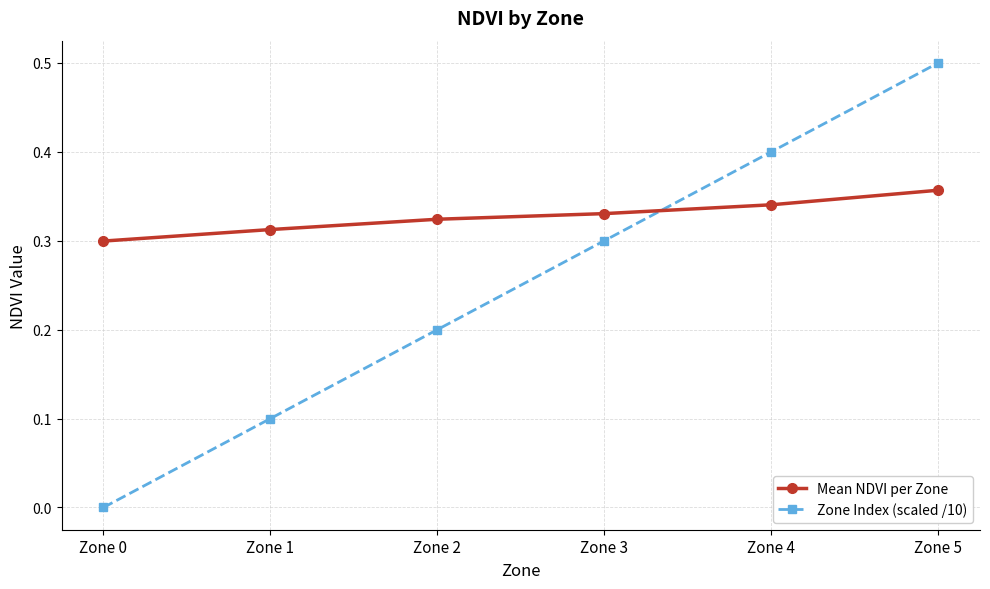

What is the sum of the Mean NDVI per Zone values at Zone 1 and Zone 3?

0.6